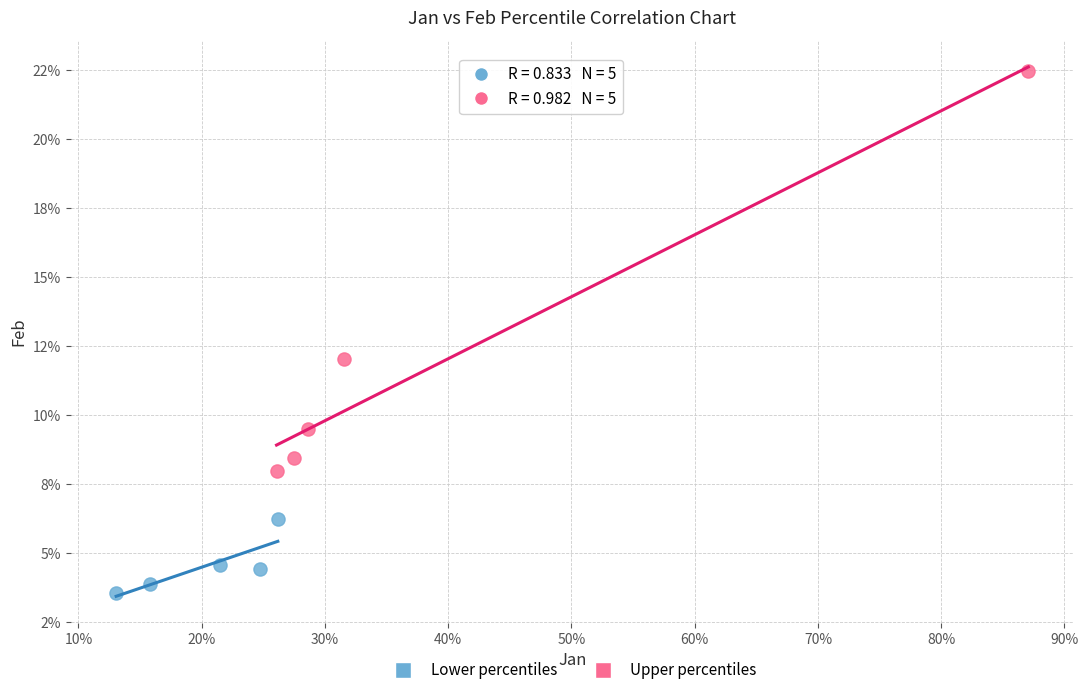

Which series reaches the maximum Y coordinate?

Upper percentiles